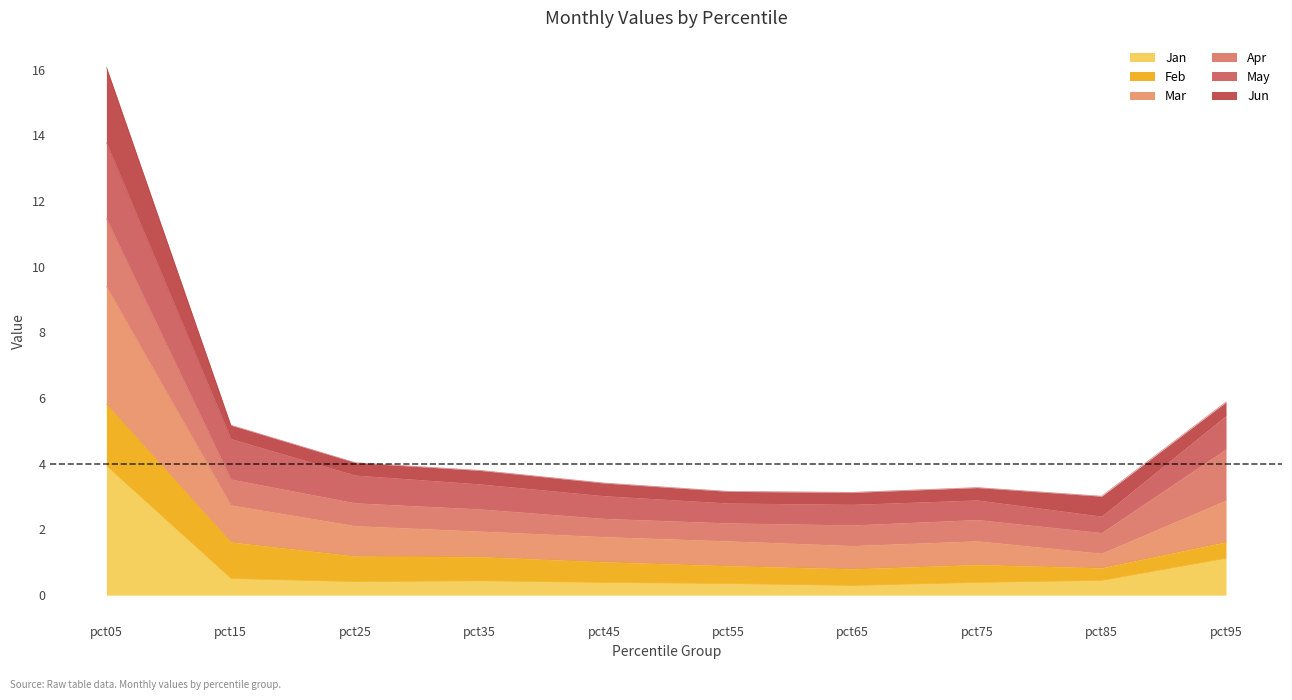

Which label corresponds to the smallest value in the chart?

pct65